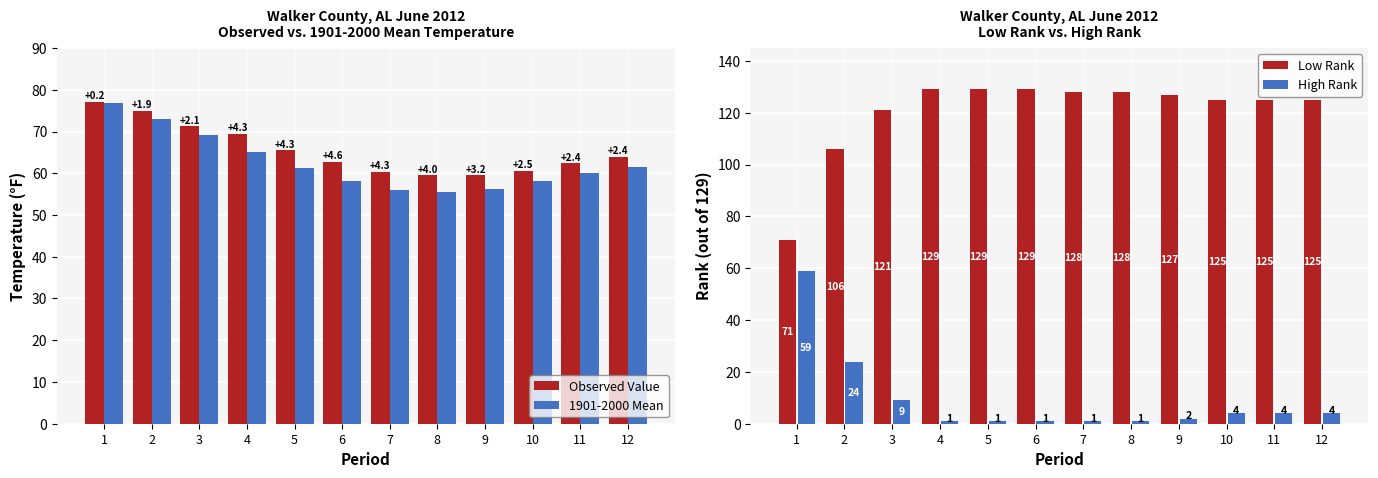

Which series has the largest range (max minus min)?

Low Rank